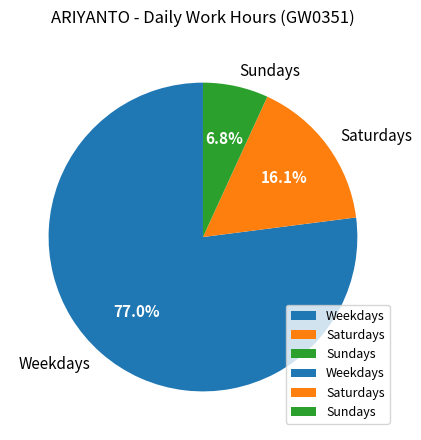

How many segments does this pie chart have?

3